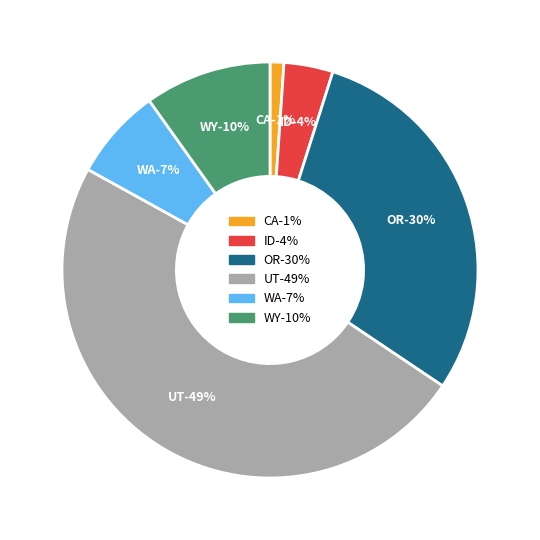

What percentage is NOT represented by WA?

92.9%